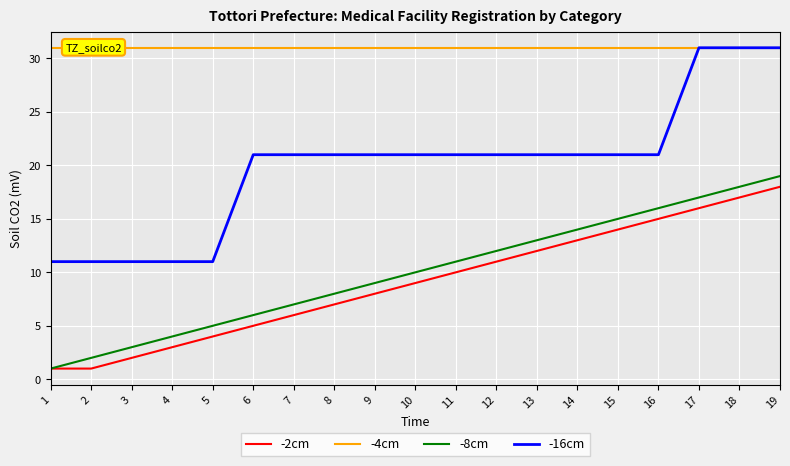

What is the difference between the -2cm values at 5 and 19?

14